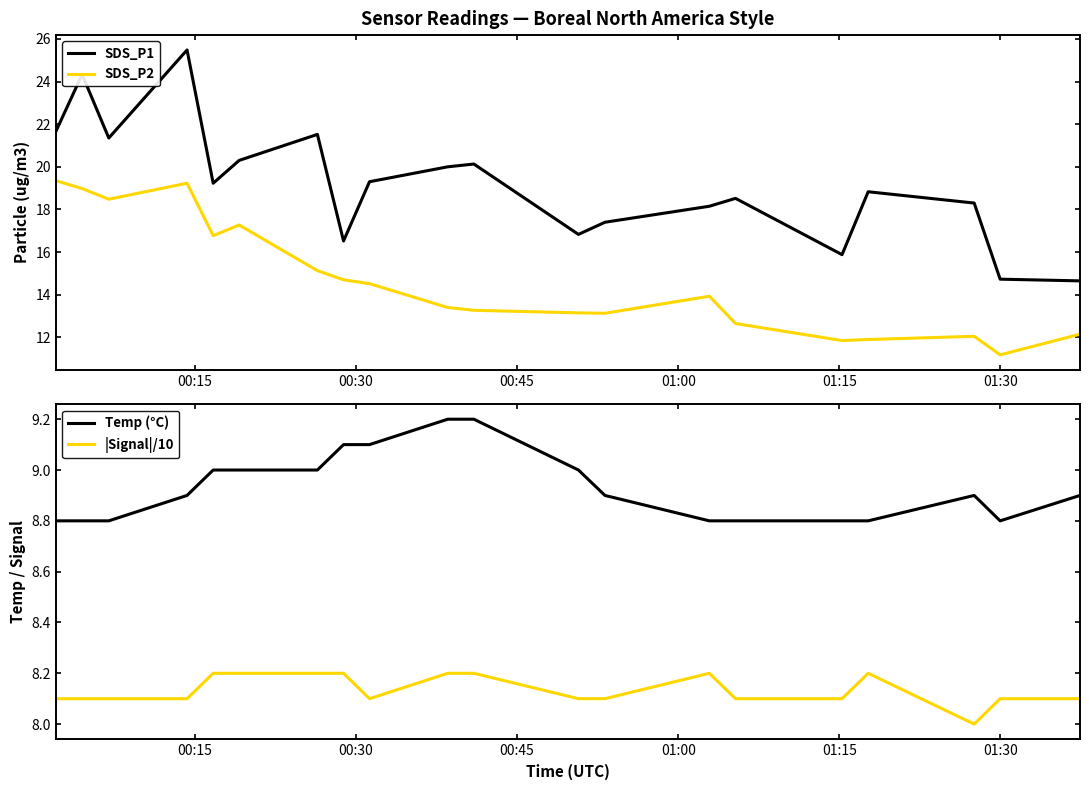

At how many categories does at least one series exceed 15?

18